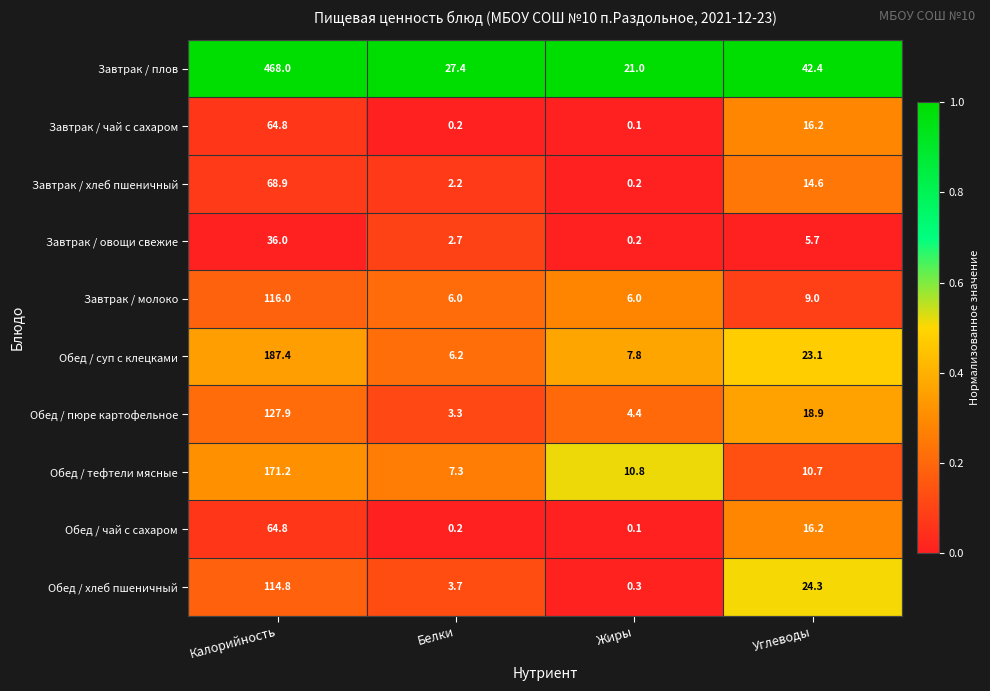

Which series has the largest range (max minus min)?

Завтрак / плов